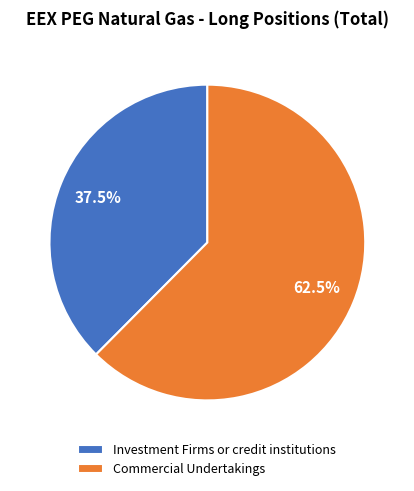

Combined, do Commercial Undertakings and Investment Firms or credit institutions account for over 50%?

Yes